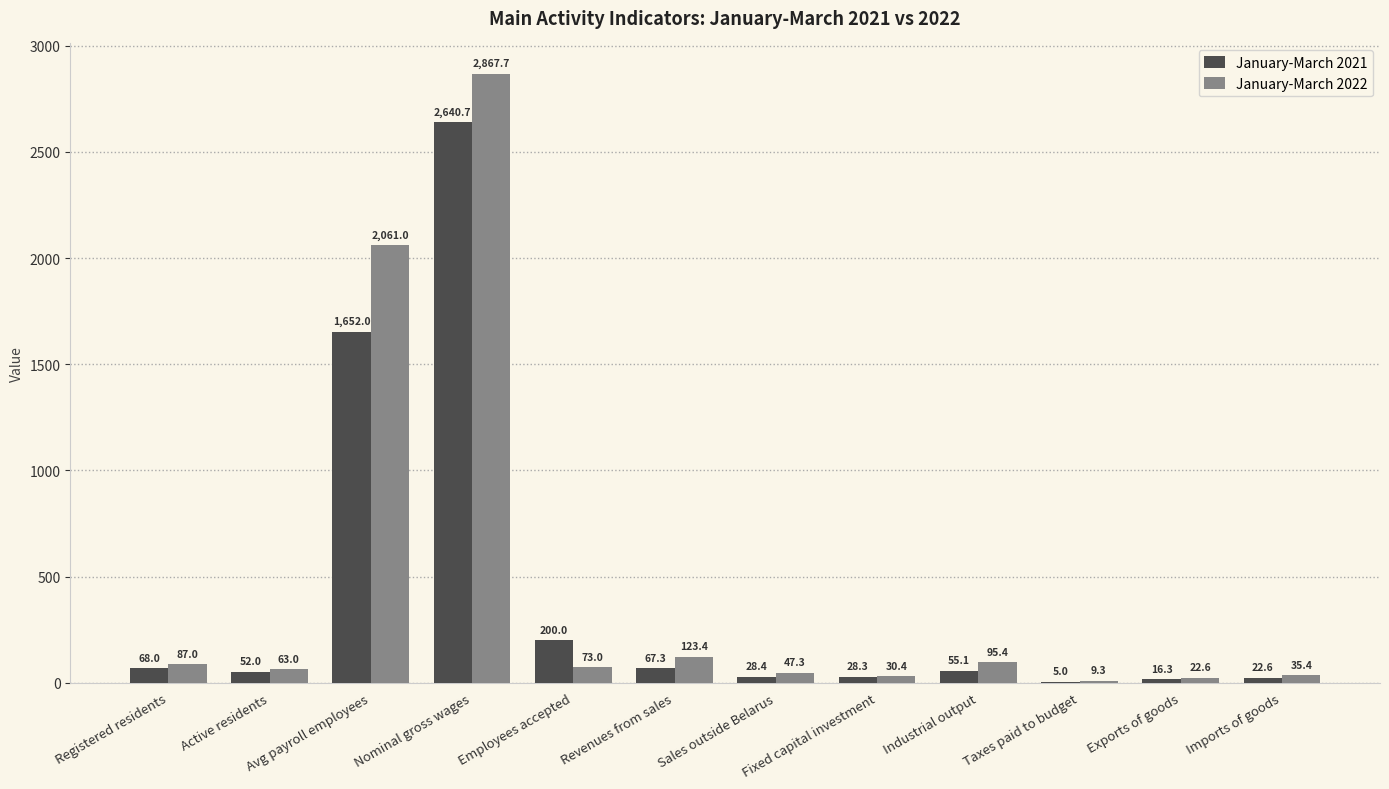

What is the greatest value displayed?

2867.7